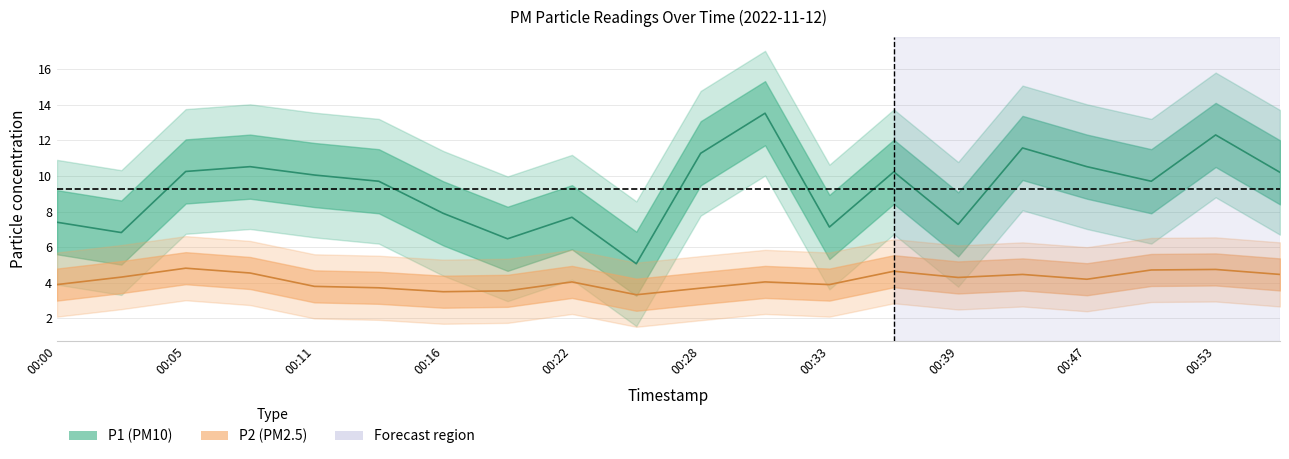

What is the difference between the highest and lowest values at 00:25?

1.7